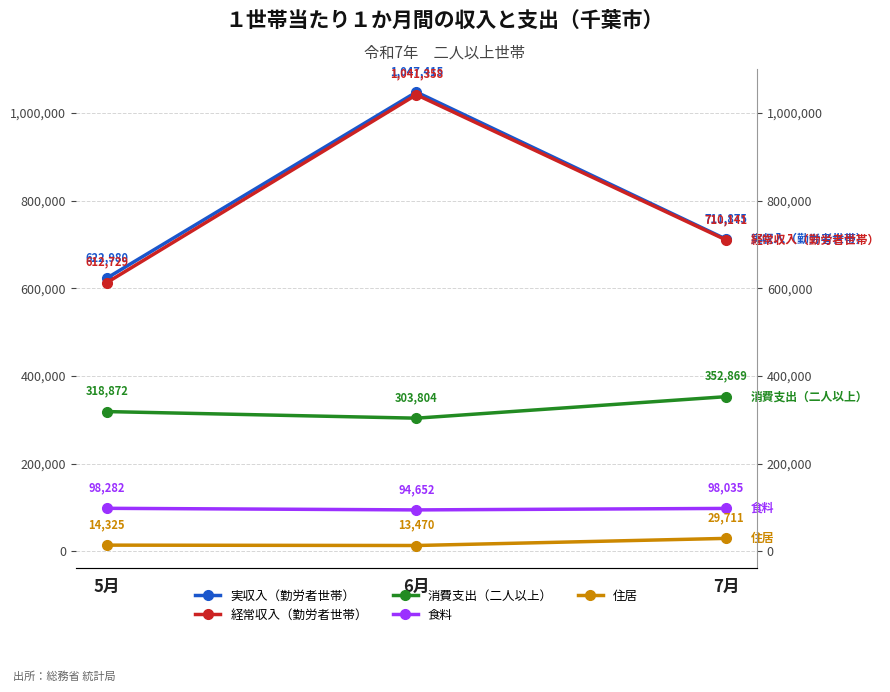

Count the number of data series in this chart.

5